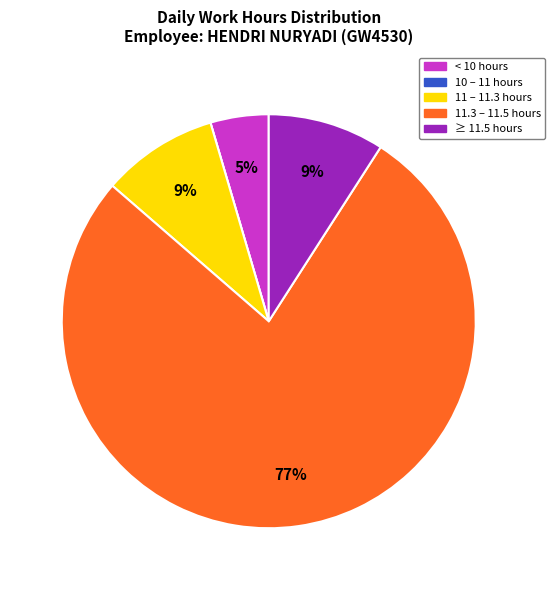

Between < 10 hours and ≥ 11.5 hours, which is larger?

≥ 11.5 hours